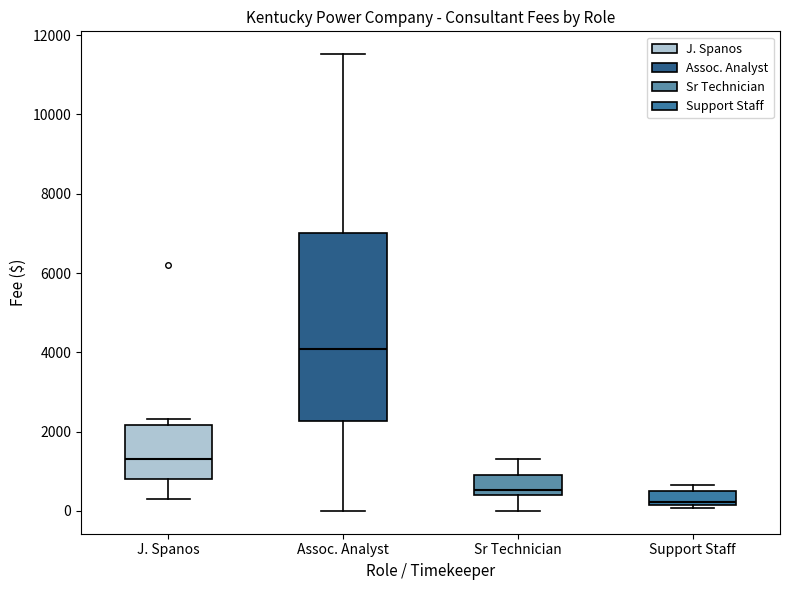

Comparing the boxes themselves (not the whiskers), which one is the tallest?

Assoc. Analyst